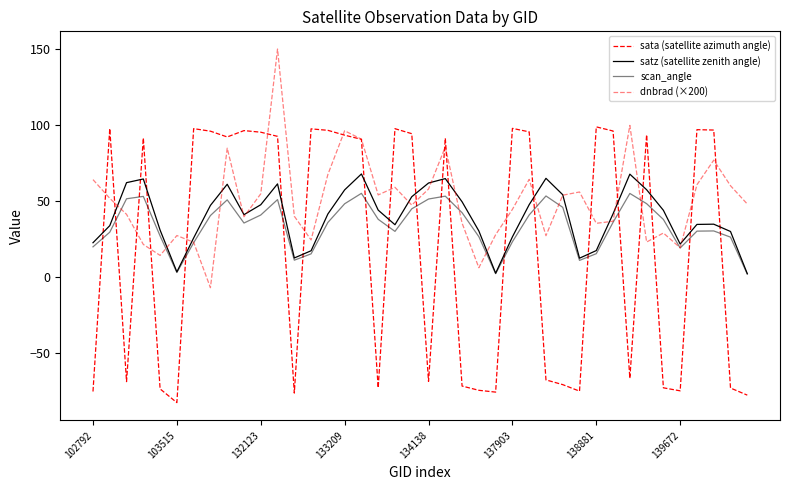

Is this an area chart (filled region under the line)?

No